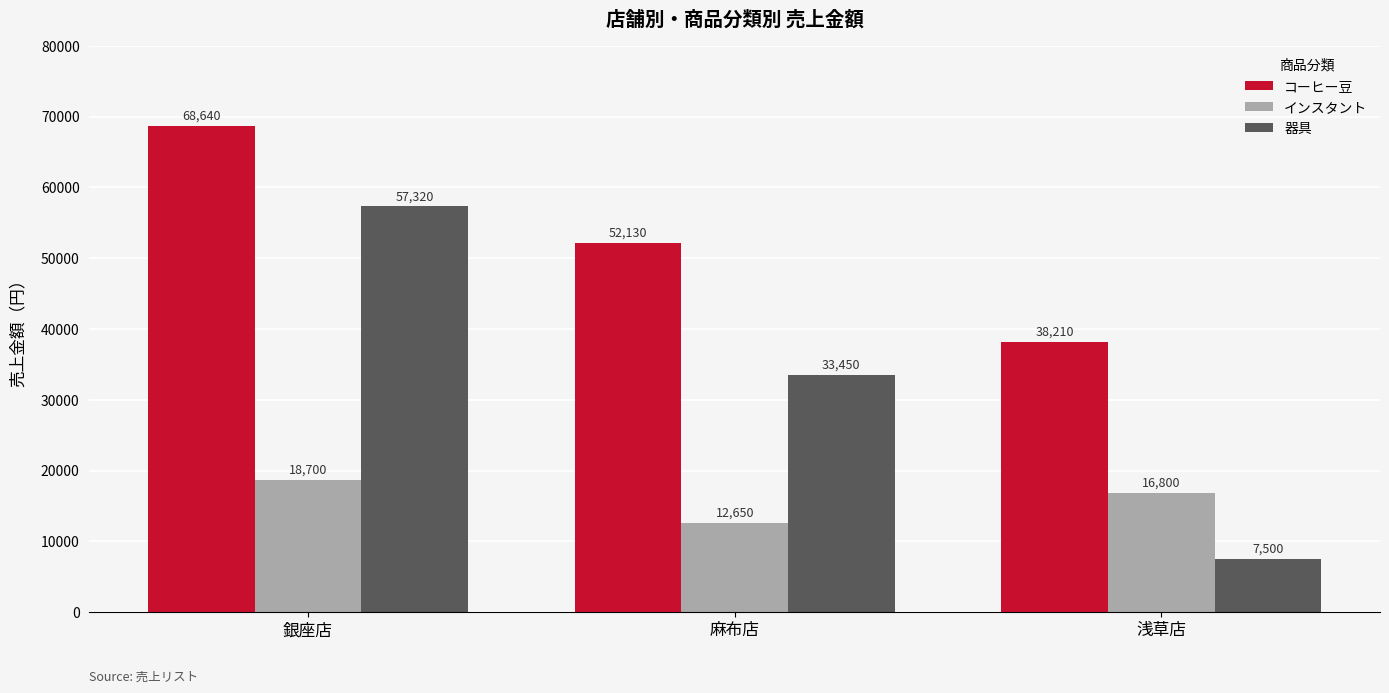

Reading left to right, what are all the values shown in this chart?

コーヒー豆: 銀座店=68640	麻布店=52130	浅草店=38210
インスタント: 銀座店=18700	麻布店=12650	浅草店=16800
器具: 銀座店=57320	麻布店=33450	浅草店=7500